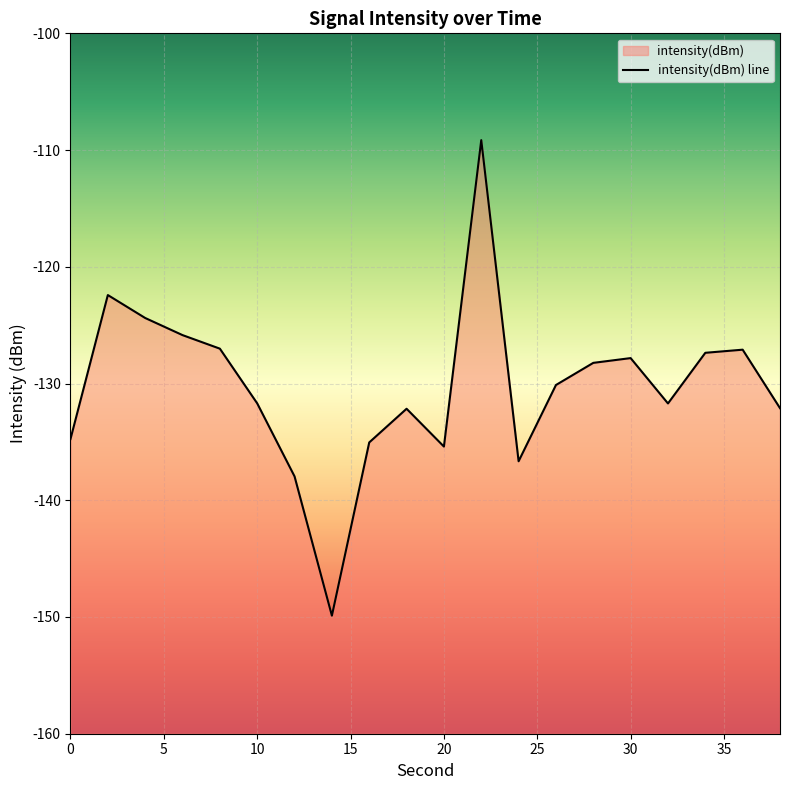

Between 16 and 18, which is larger?

18